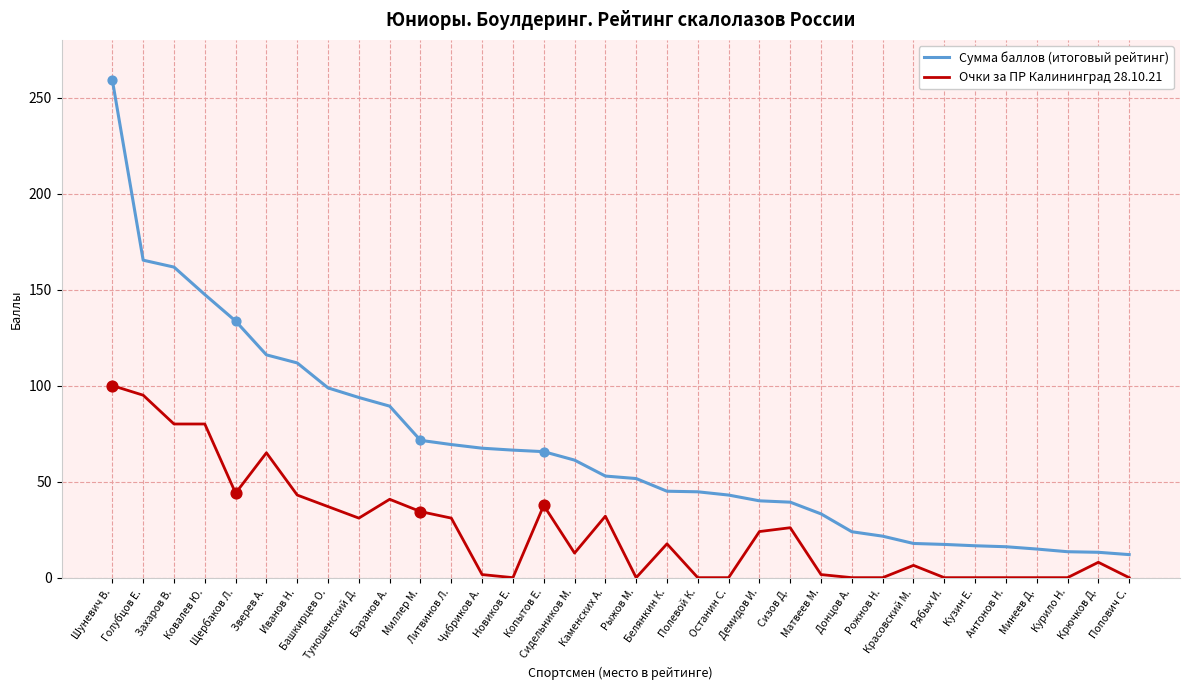

What is the total value across all series at Крючков Д.?

21.2